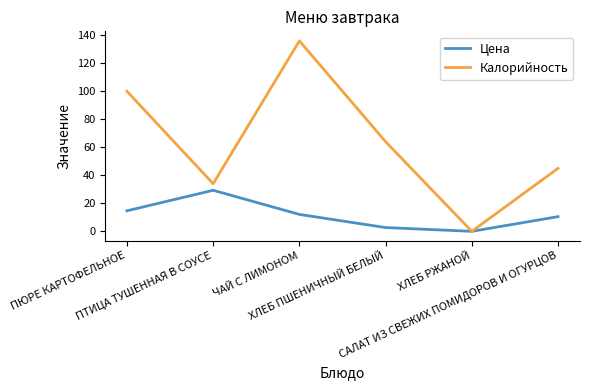

Which category has the lowest value across all series?

ХЛЕБ РЖАНОЙ